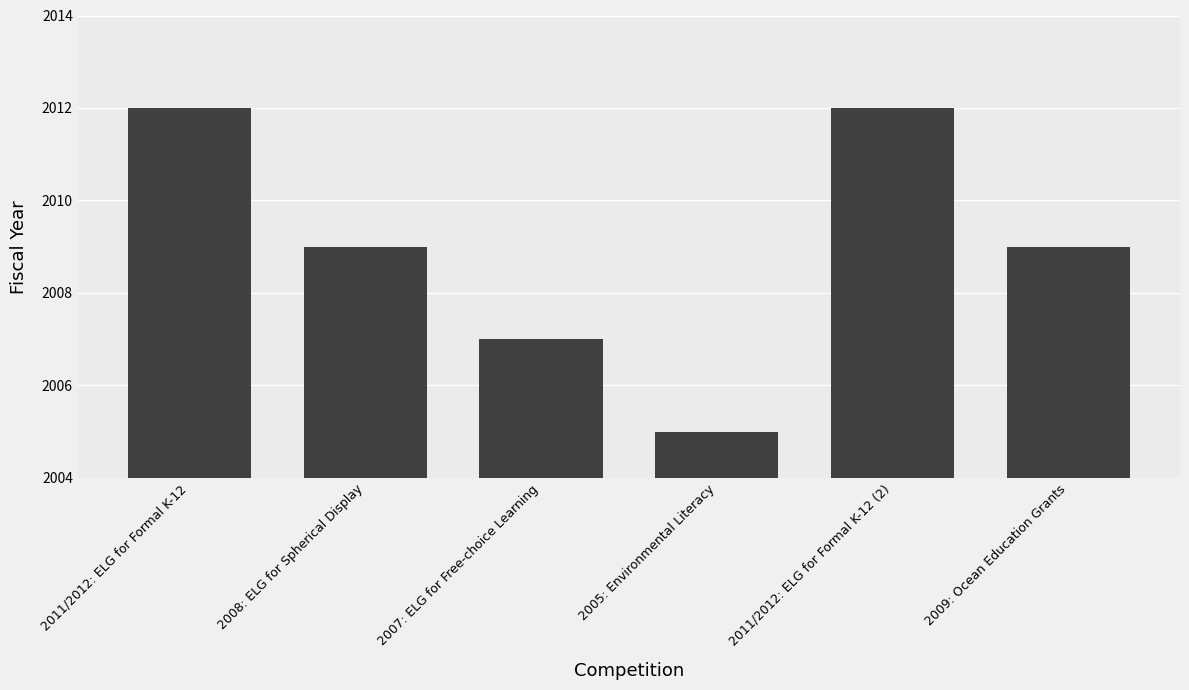

What is the label of the 4th bar from the left?

2005: Environmental Literacy